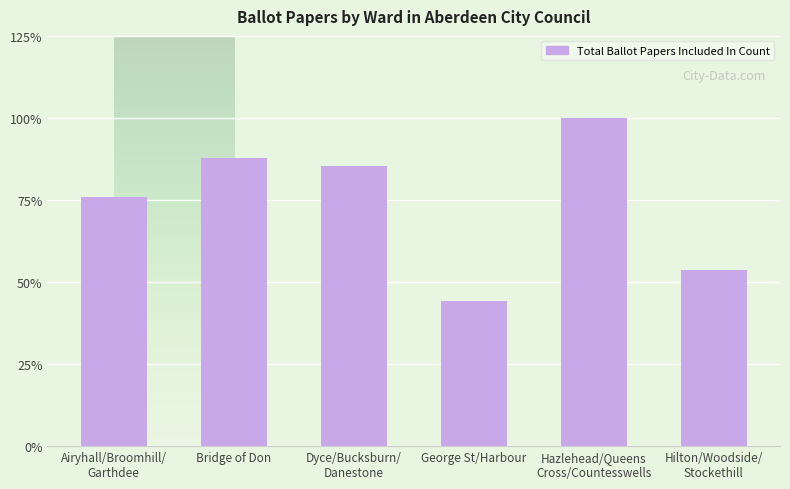

What is the difference between the second highest and second lowest values?

34.1